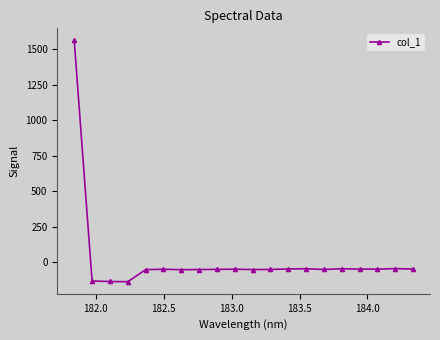

What is the value of the 11th point from the left?

-51.7